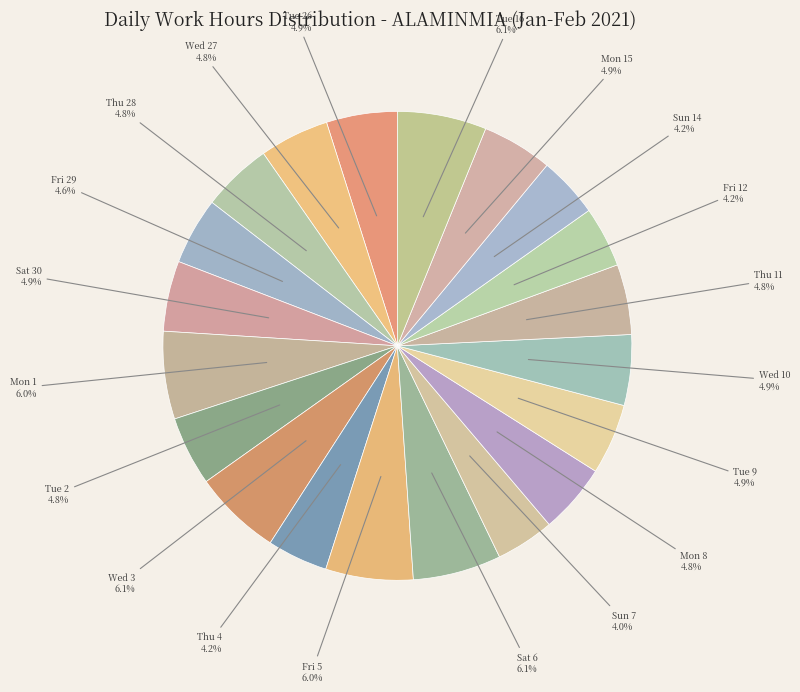

How many segments does this pie chart have?

20